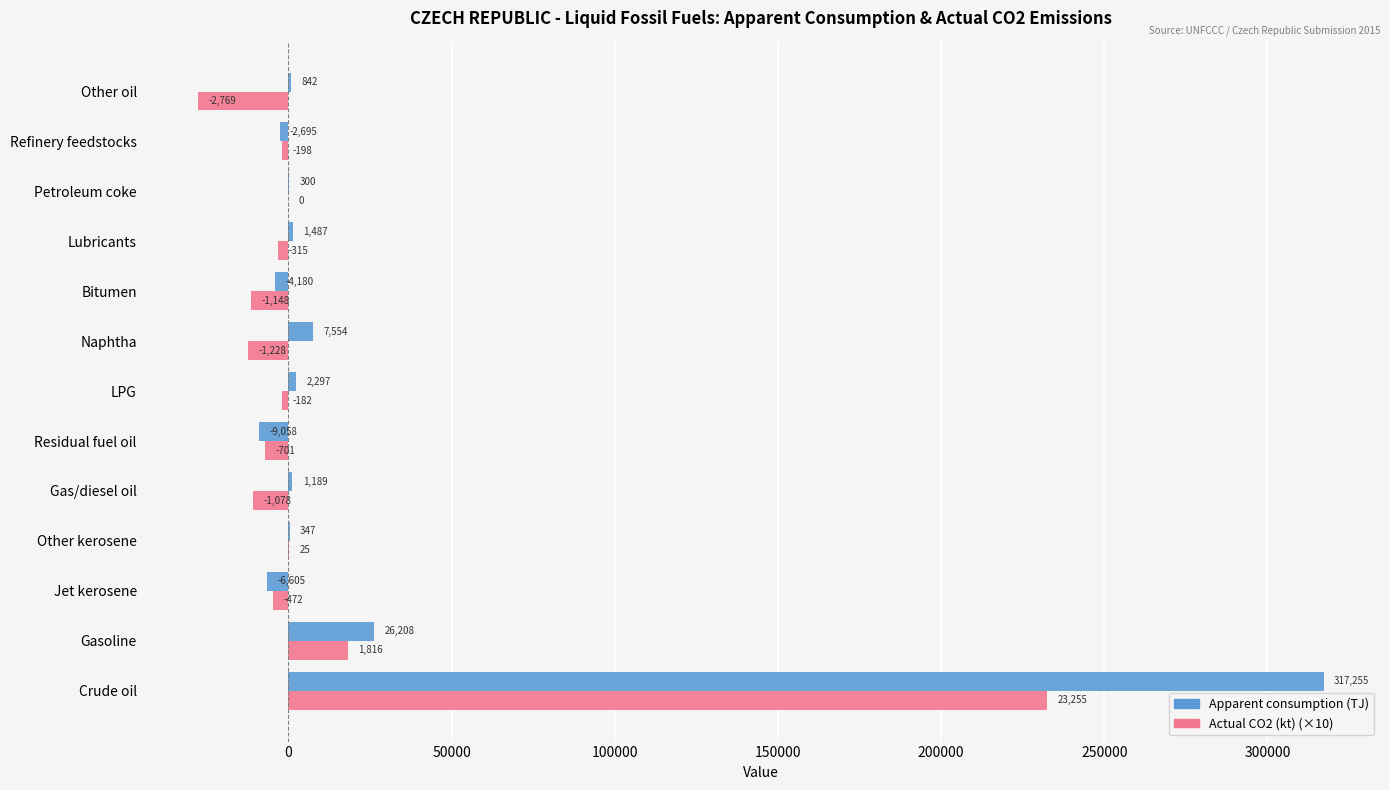

What is the maximum value shown in the chart?

317255.5